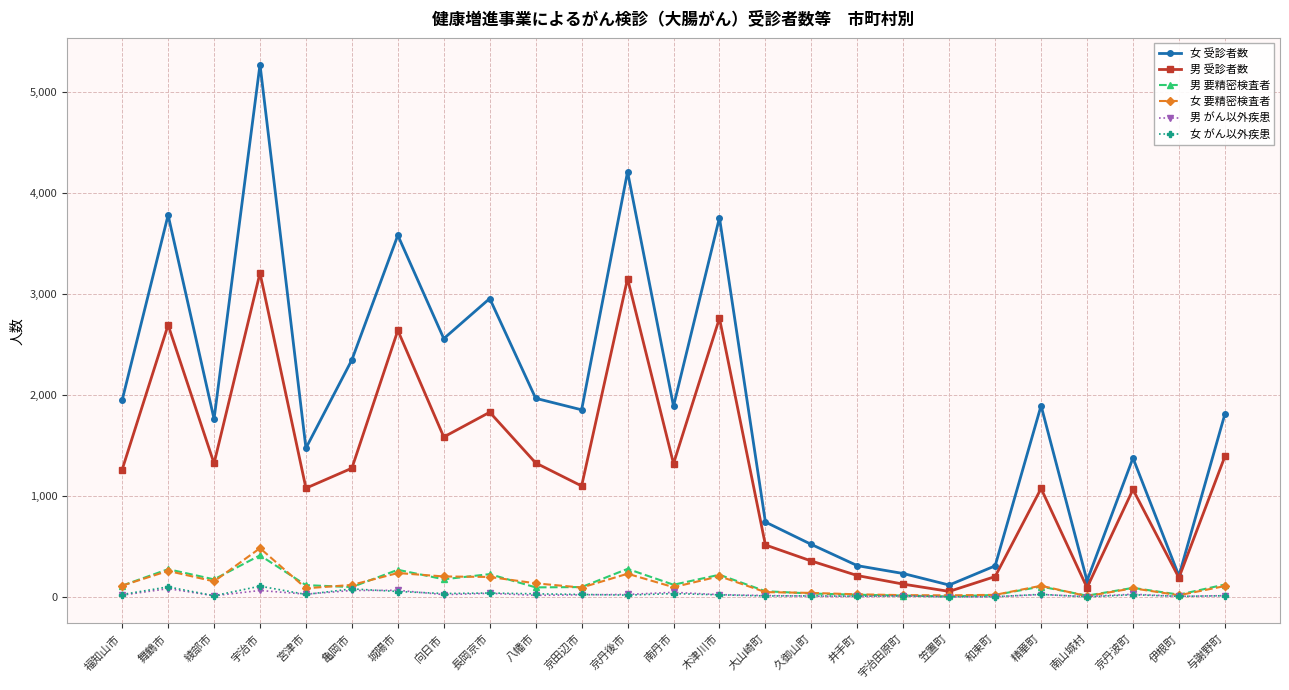

Which series has the largest total across all categories?

女 受診者数